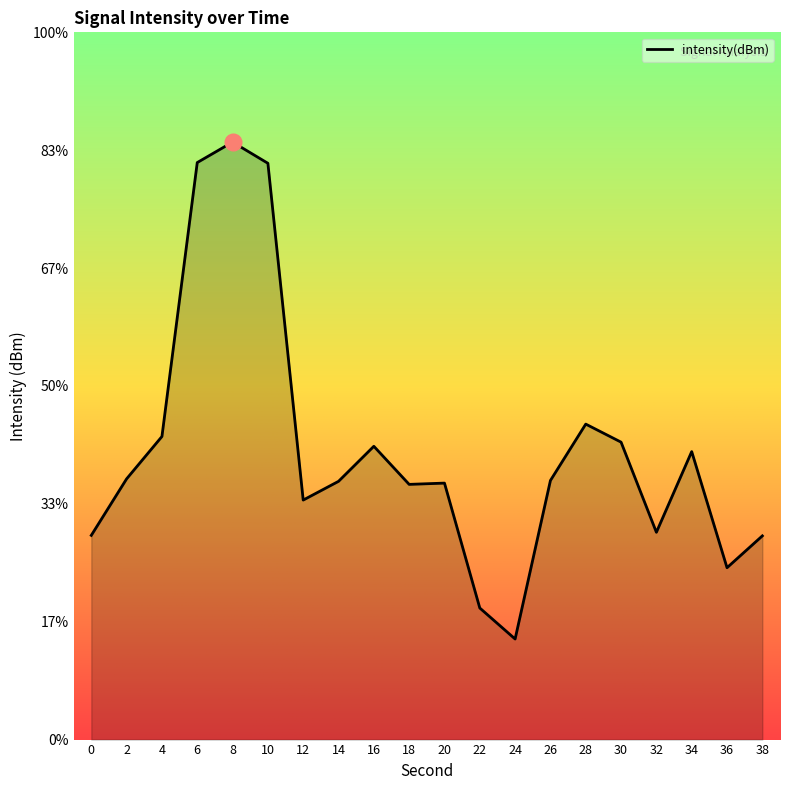

Which has a higher value, 8 or 14?

8